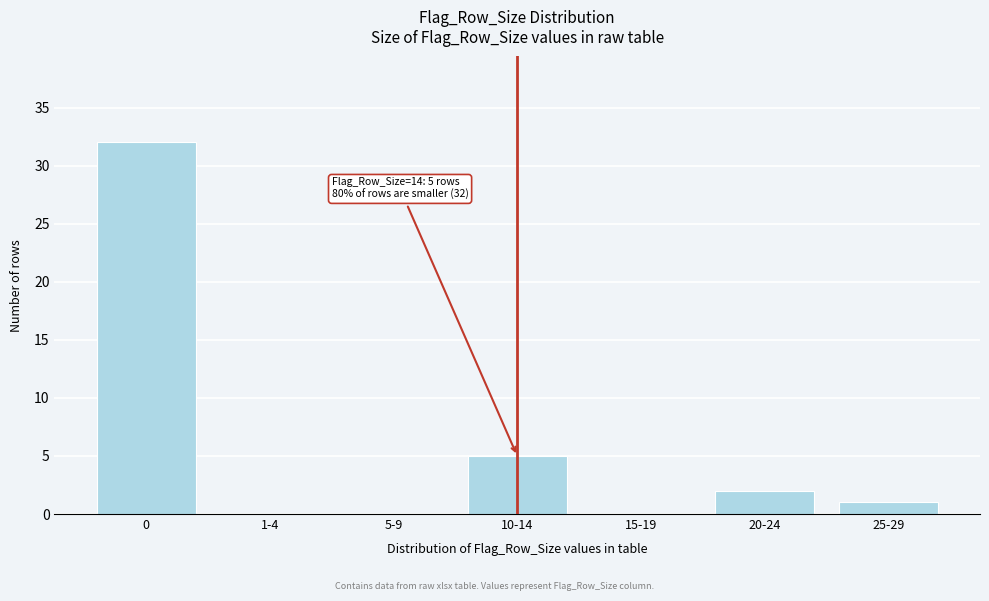

Reading left to right, what are all the values shown in this chart?

0=32	1-4=0	5-9=0	10-14=5	15-19=0	20-24=2	25-29=1